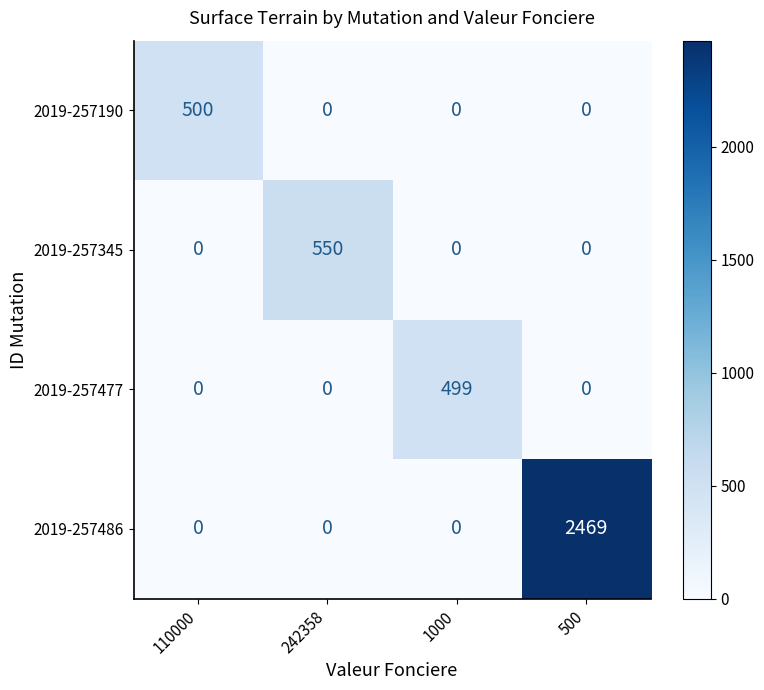

Is the value of 2019-257190 at 110000 greater than the value of 2019-257477 at 110000?

Yes